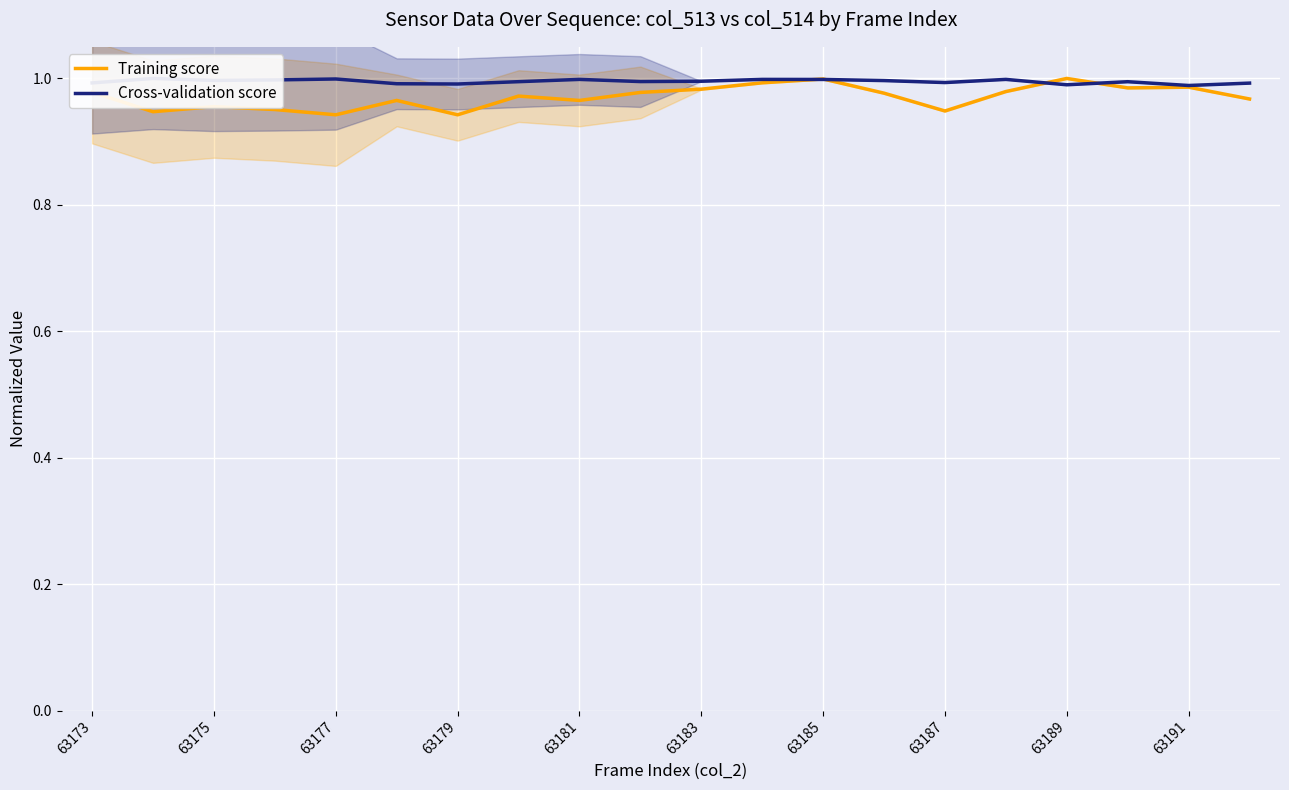

The Training score series shows 1.4 at 63183. True or false?

False